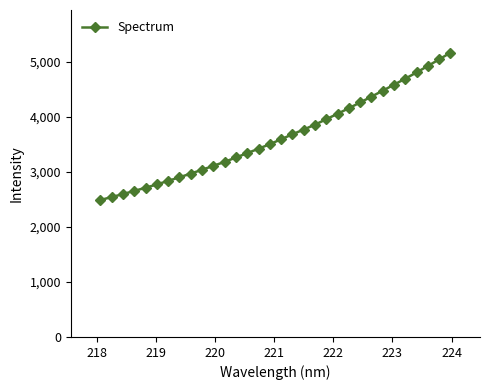

What is the value of the 24th point from the left?

4263.6